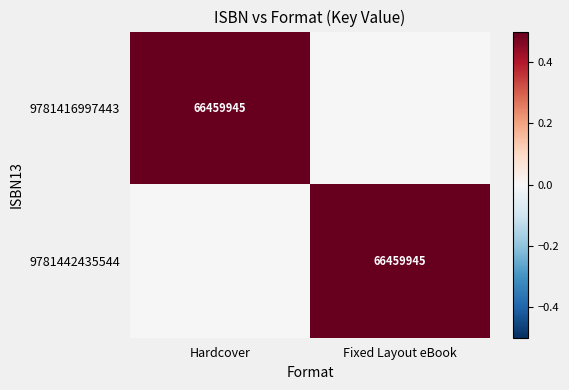

Which series has the widest spread of values?

9781416997443